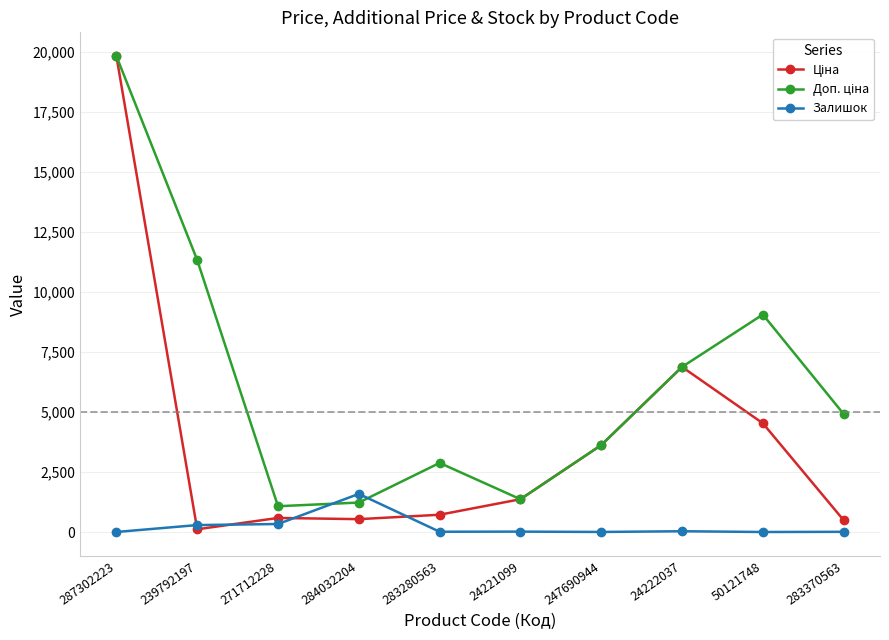

How many series are shown in this chart?

3